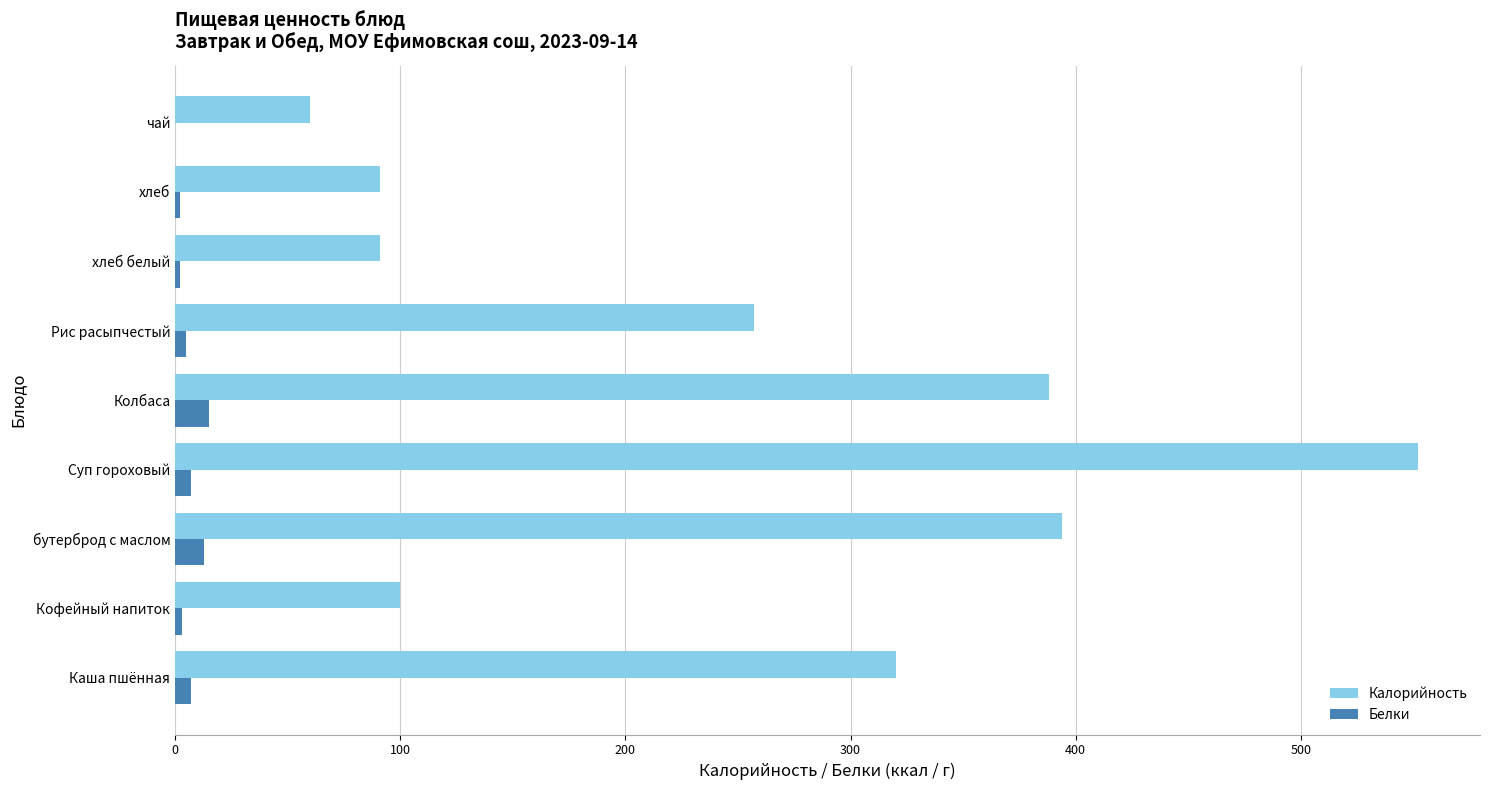

Which label corresponds to the largest value in the chart?

Суп гороховый